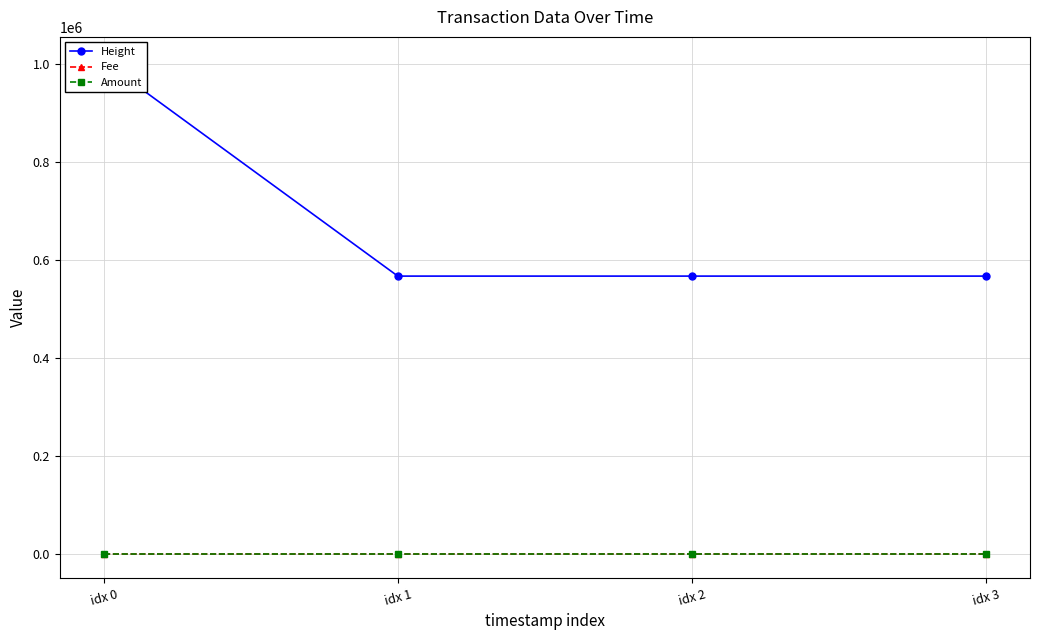

True or false: Fee and Amount intersect in this chart.

False